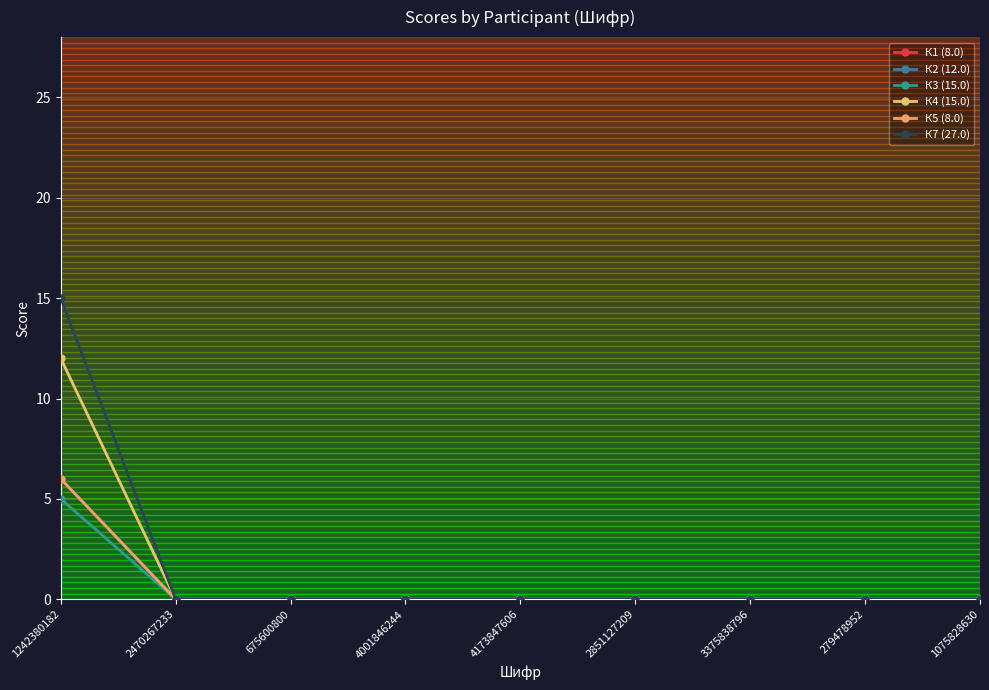

True or false: К1 (8.0) and К5 (8.0) cross at least once.

False